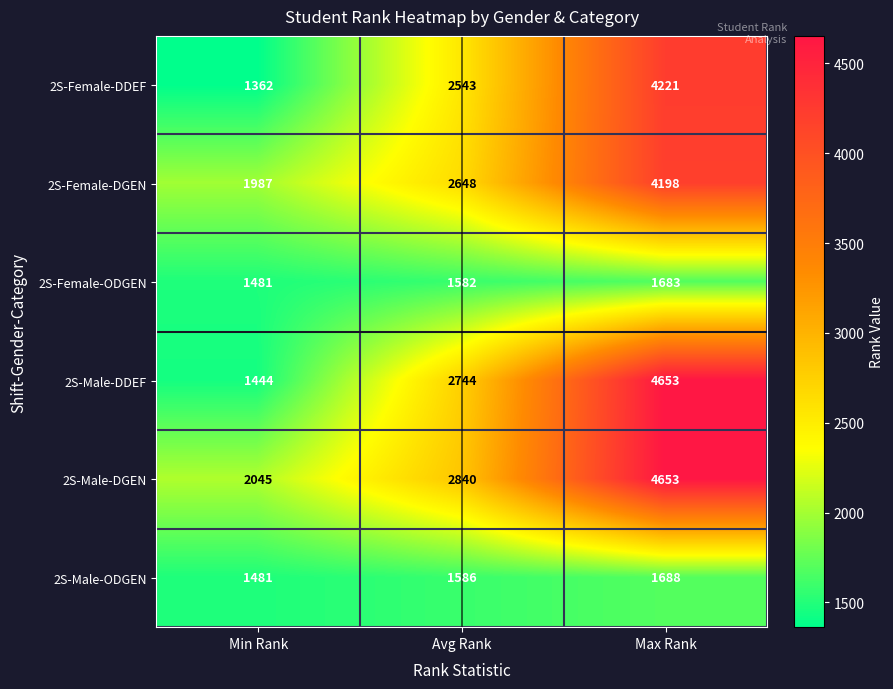

Reading left to right, what are all the values shown in this chart?

2S-Female-DDEF: Min Rank=1362	Avg Rank=2543	Max Rank=4221
2S-Female-DGEN: Min Rank=1987	Avg Rank=2648	Max Rank=4198
2S-Female-ODGEN: Min Rank=1481	Avg Rank=1582	Max Rank=1683
2S-Male-DDEF: Min Rank=1444	Avg Rank=2744	Max Rank=4653
2S-Male-DGEN: Min Rank=2045	Avg Rank=2840	Max Rank=4653
2S-Male-ODGEN: Min Rank=1481	Avg Rank=1586	Max Rank=1688